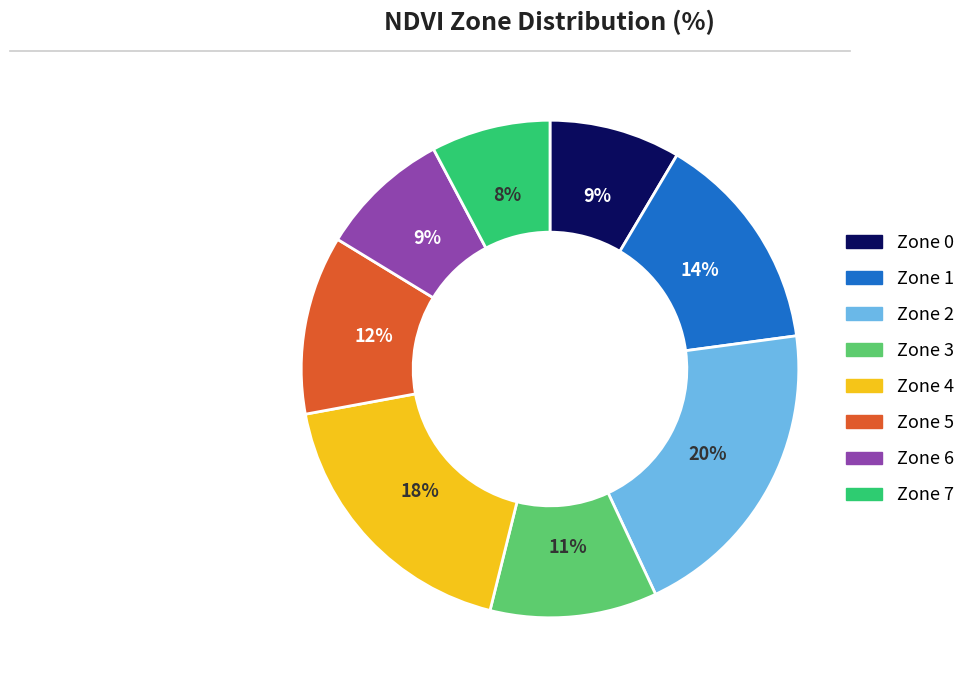

Does Zone 1 account for over 50% of the chart?

No